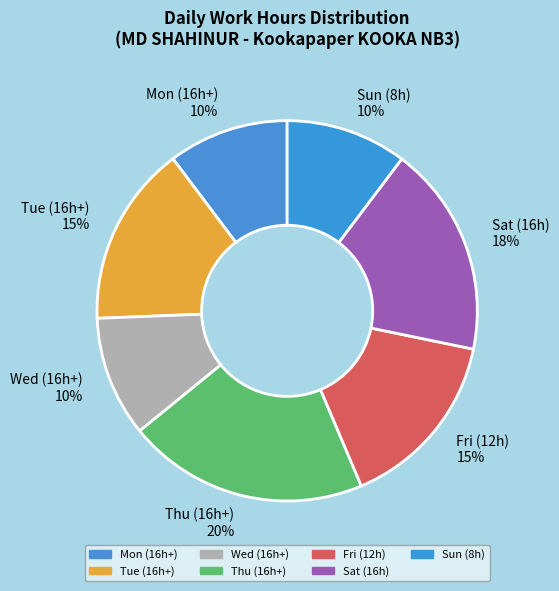

How many slices are in this pie chart?

7